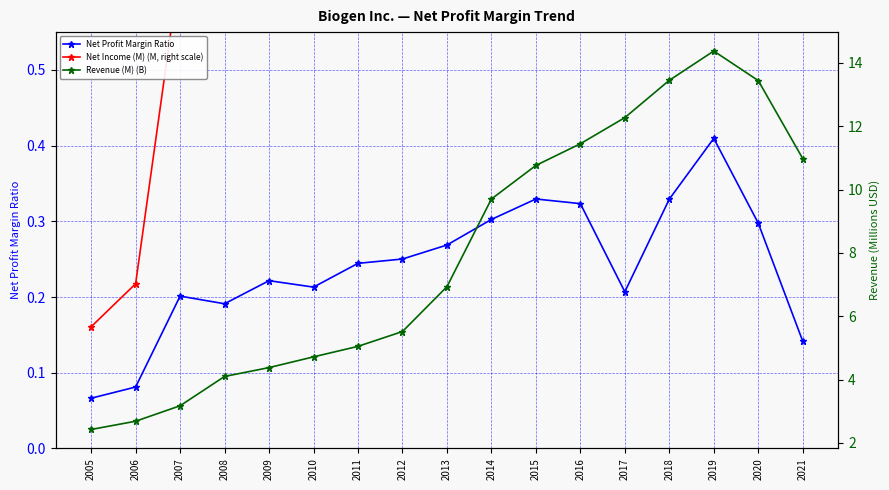

The Net Profit Margin Ratio series shows 0.1 at 2016. True or false?

False